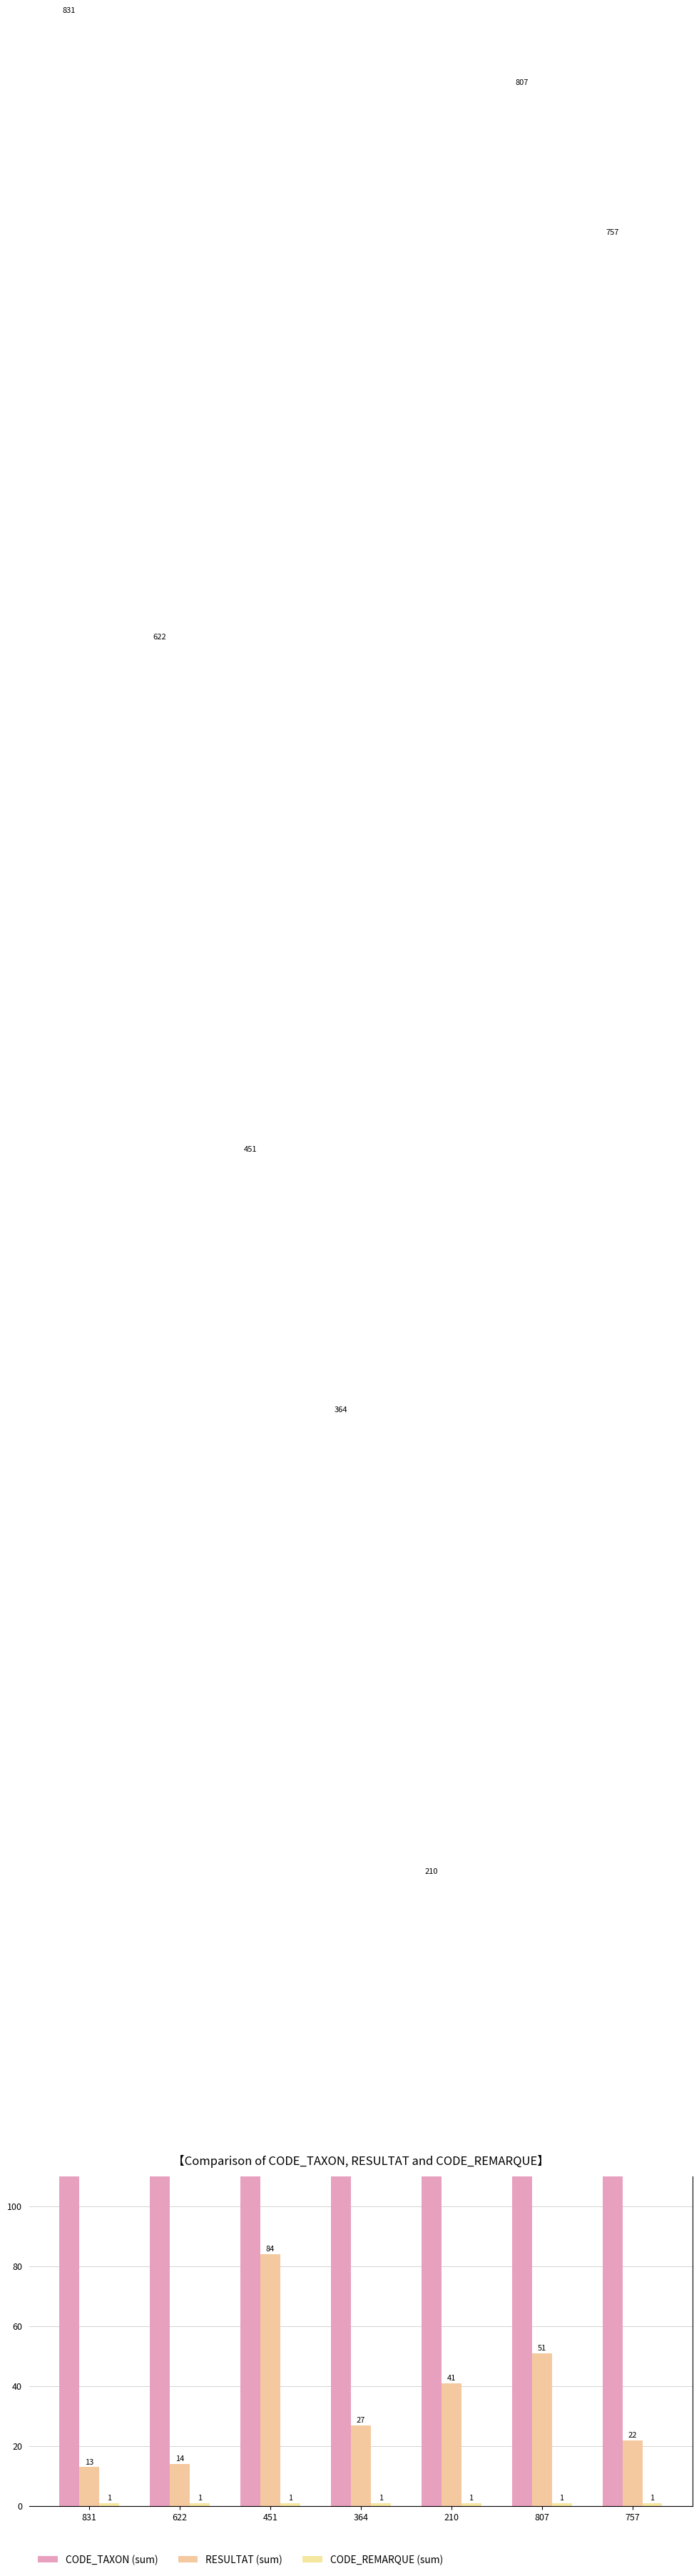

Rank the categories by CODE_TAXON (sum) value from highest to lowest.

831, 807, 757, 622, 451, 364, 210